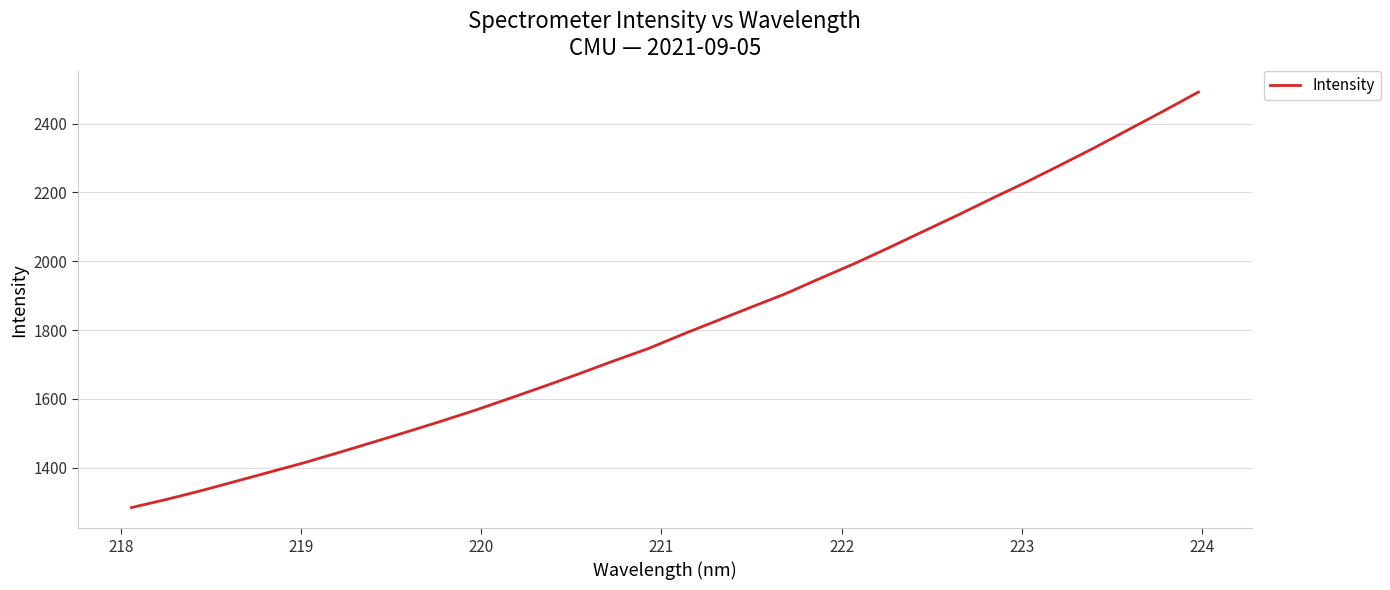

What is the difference between the maximum and minimum values?

1207.1